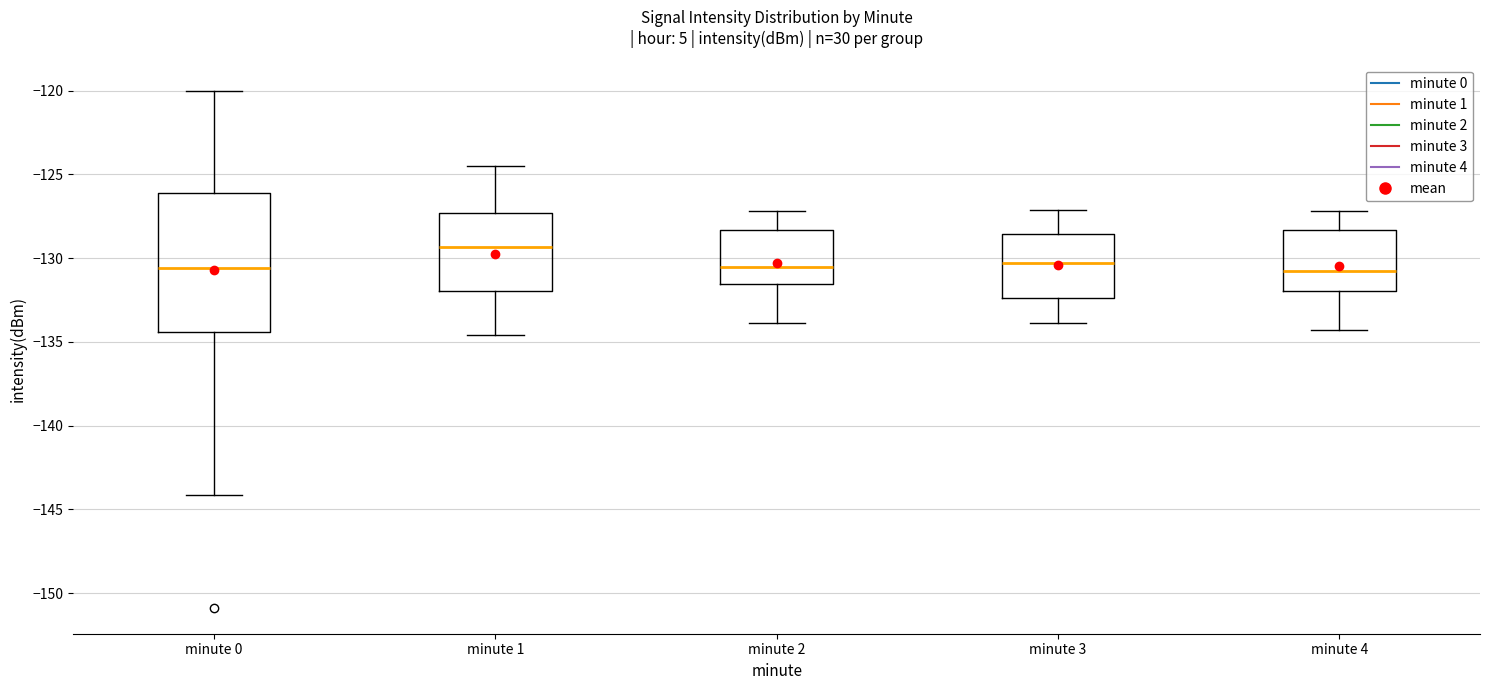

Reading left to right, transcribe this box plot: for each box, give where its median line is, the range the box spans, and where its two whiskers end, as read against the y-axis. The values are not printed on the chart, so give them approximately, as read against the axis.

minute 0: median -130.5, box -134.5 to -126.0, whiskers -144.0 to -120.0
minute 1: median -129.5, box -132.0 to -127.5, whiskers -134.5 to -124.5
minute 2: median -130.5, box -131.5 to -128.5, whiskers -134.0 to -127.0
minute 3: median -130.5, box -132.5 to -128.5, whiskers -134.0 to -127.0
minute 4: median -130.5, box -132.0 to -128.5, whiskers -134.5 to -127.0